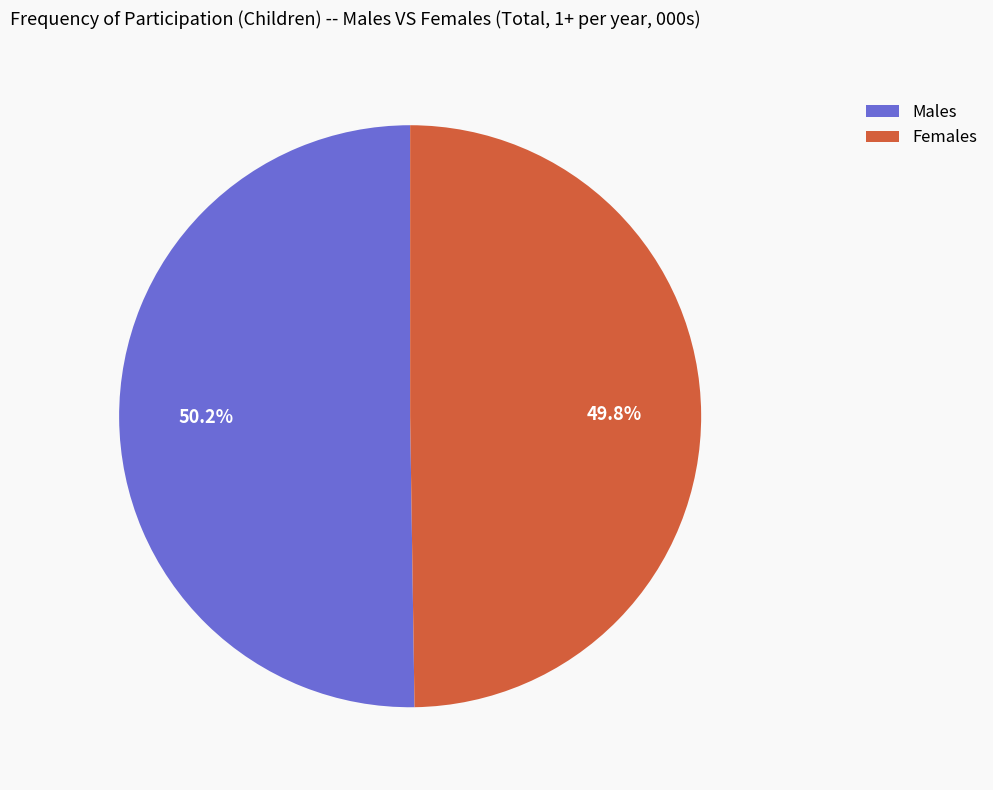

Is there any slice that represents more than half of the pie?

Yes